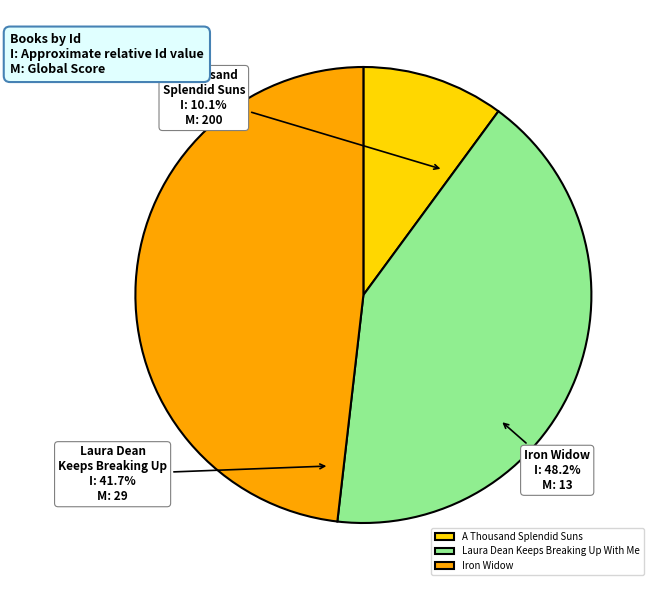

Which category has the smallest portion of the pie?

A Thousand Splendid Suns